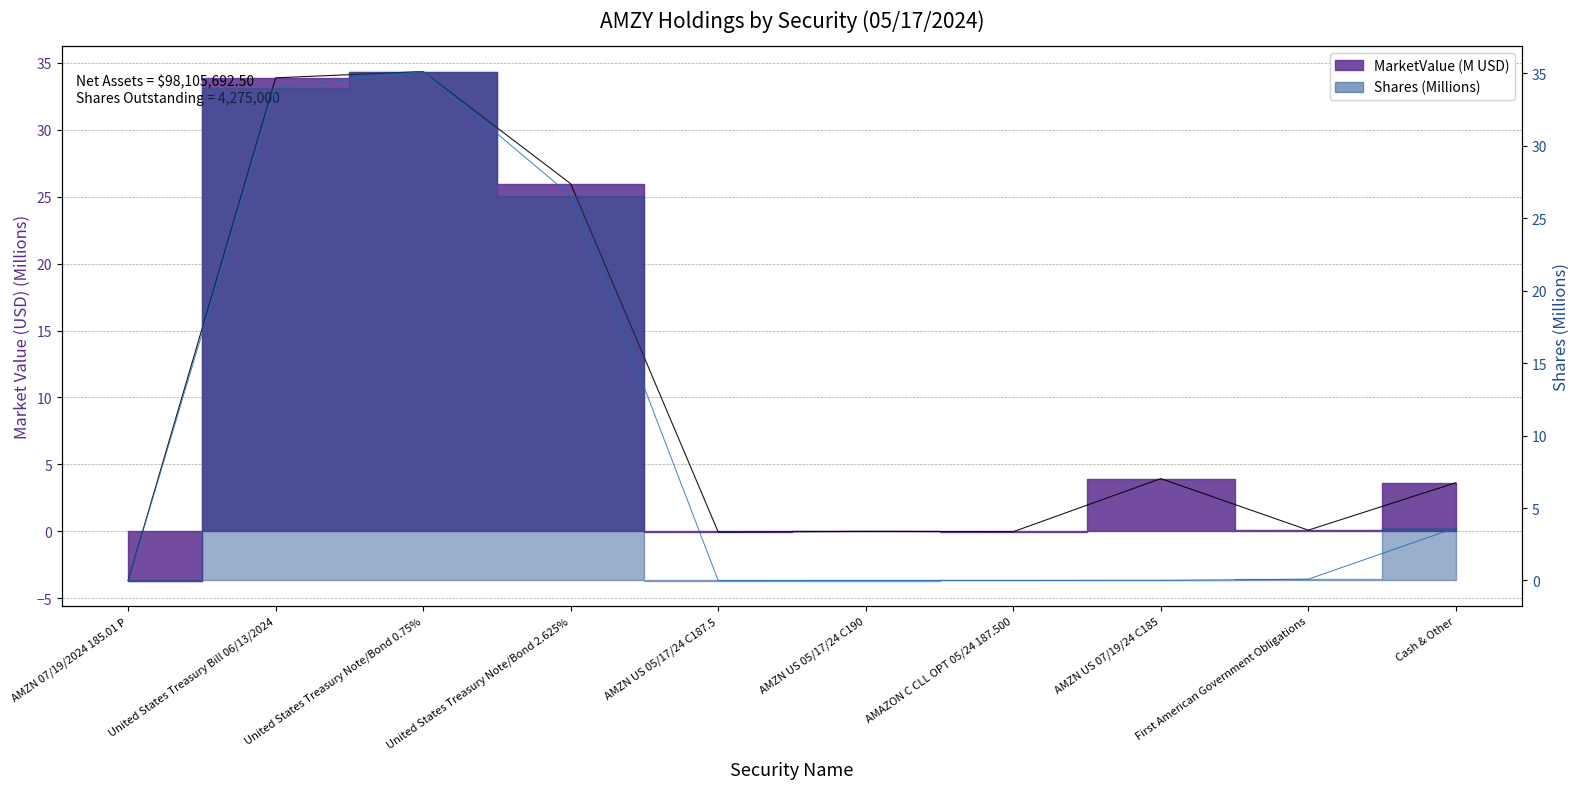

What is the greatest value displayed?

35.1